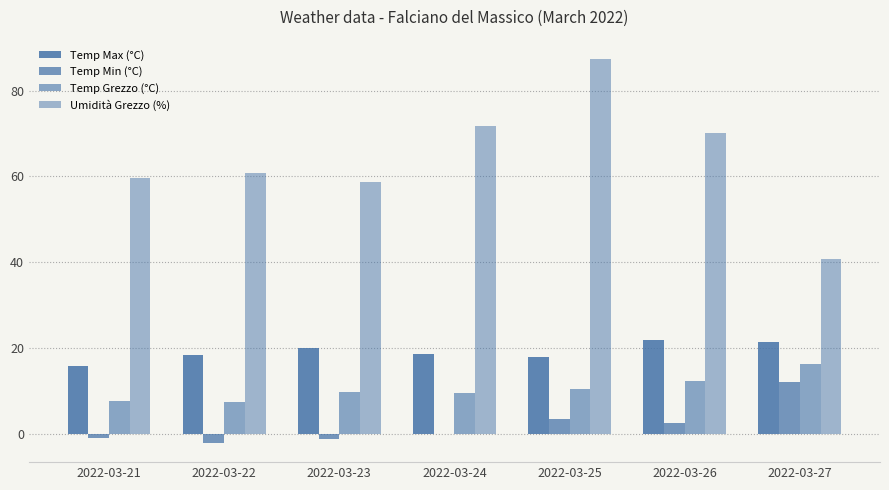

Are the bars horizontal?

No